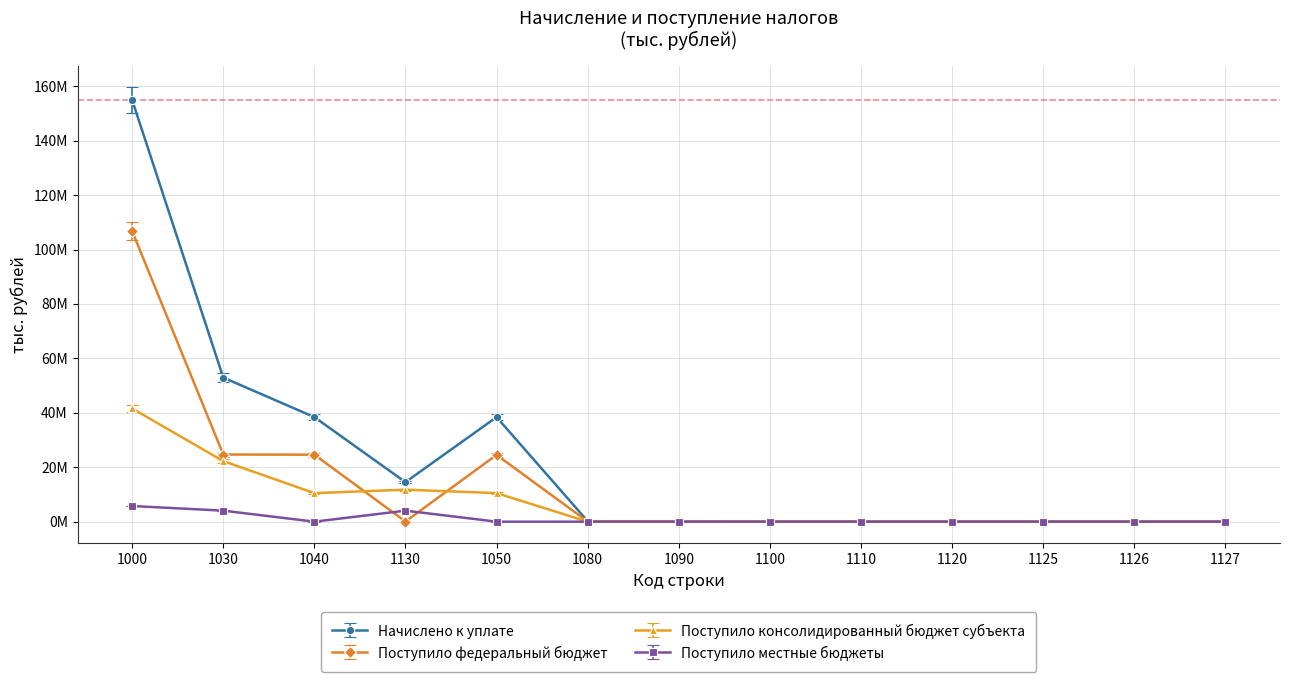

Where is the first local maximum for Поступило местные бюджеты?

1130